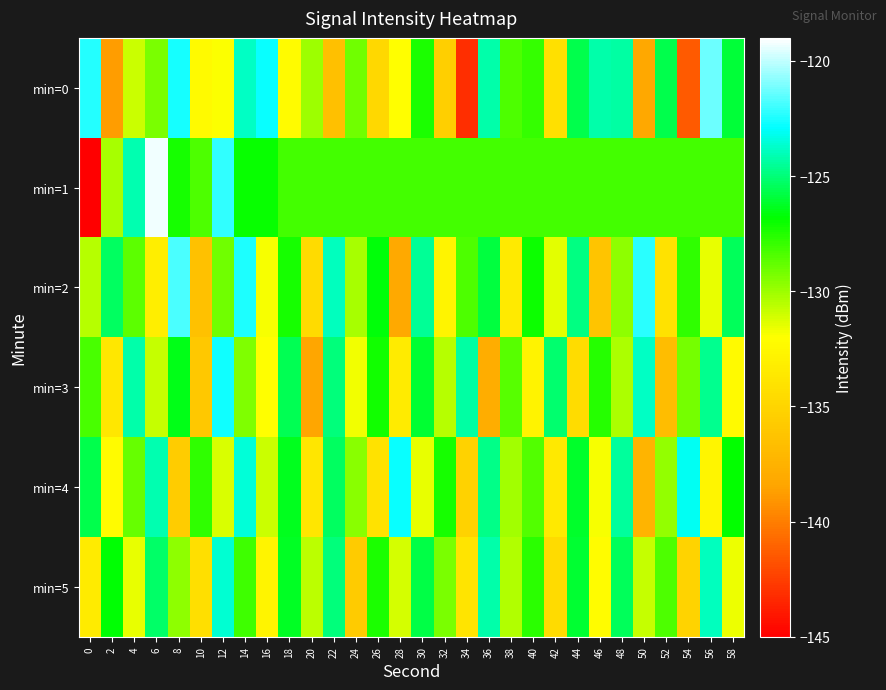

What is the maximum value shown in the chart?

-119.2